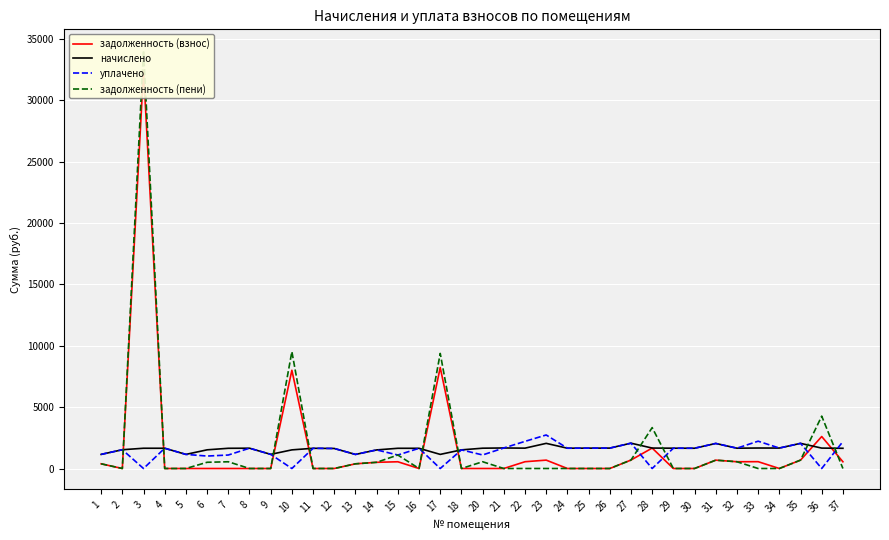

Reading left to right, transcribe all the data shown in this chart.

задолженность (взнос): 1=383.4	2=0.0	3=32441.7	4=0.0	5=0.0	6=0.0	7=0.0	8=0.0	9=0.0	10=8007.9	11=0.0	12=0.0	13=382.2	14=505.1	15=549.4	16=0.0	17=8230.9	18=0.0	20=0.0	21=0.0	22=553.0	23=683.3	24=0.0	25=0.0	26=0.0	27=688.2	28=1666.5	29=0.0	30=0.0	31=680.9	32=551.8	33=556.7	34=0.0	35=683.3	36=2606.3	37=549.4
начислено: 1=1150.3	2=1530.1	3=1651.8	4=1651.8	5=1150.3	6=1522.7	7=1648.1	8=1655.5	9=1154.0	10=1519.0	11=1648.1	12=1633.3	13=1146.7	14=1515.4	15=1648.1	16=1648.1	17=1150.3	18=1519.0	20=1655.5	21=1673.9	22=1659.2	23=2050.0	24=1655.5	25=1659.2	26=1662.8	27=2064.7	28=1666.5	29=1655.5	30=1651.8	31=2042.6	32=1655.5	33=1670.2	34=1666.5	35=2050.0	36=1662.8	37=1648.1
уплачено: 1=1150.3	2=1530.1	3=0.0	4=1651.8	5=1150.3	6=1015.2	7=1098.7	8=1655.5	9=1154.0	10=0.0	11=1648.1	12=1633.3	13=1146.7	14=1515.4	15=1098.7	16=1648.1	17=0.0	18=1519.0	20=1103.6	21=1673.9	22=2212.2	23=2733.3	24=1655.5	25=1659.2	26=1662.8	27=2064.7	28=0.0	29=1655.5	30=1651.8	31=2042.6	32=1655.5	33=2227.0	34=1666.5	35=2050.0	36=0.0	37=2197.4
задолженность (пени): 1=383.4	2=0.0	3=34093.4	4=0.0	5=0.0	6=507.6	7=549.4	8=0.0	9=0.0	10=9527.0	11=0.0	12=0.0	13=382.2	14=505.1	15=1098.7	16=0.0	17=9381.2	18=0.0	20=551.8	21=0.0	22=0.0	23=0.0	24=0.0	25=0.0	26=0.0	27=688.2	28=3333.1	29=0.0	30=0.0	31=680.9	32=551.8	33=0.0	34=0.0	35=683.3	36=4269.1	37=0.0